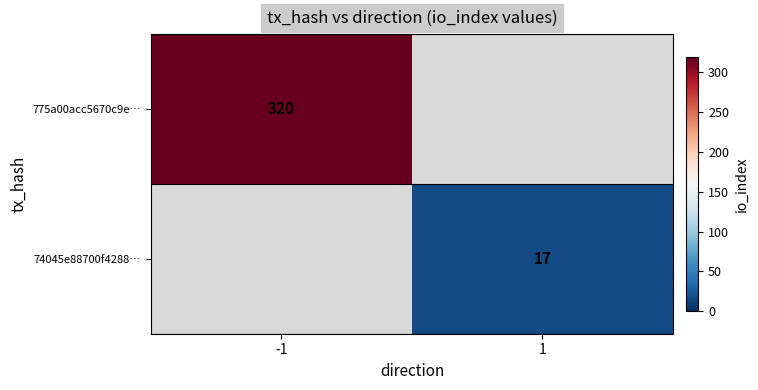

Is the value of 775a00acc5670c9e… at -1 greater than the value of 74045e88700f4288… at 1?

Yes